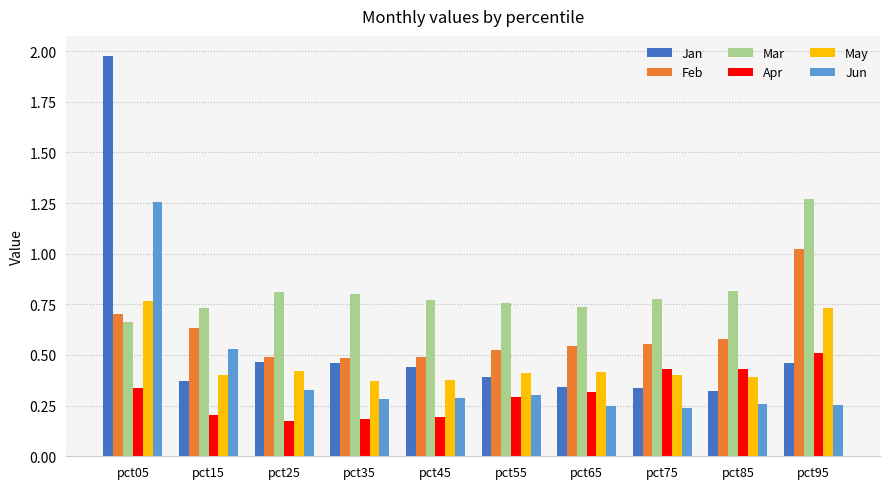

How many bars are there in total?

60